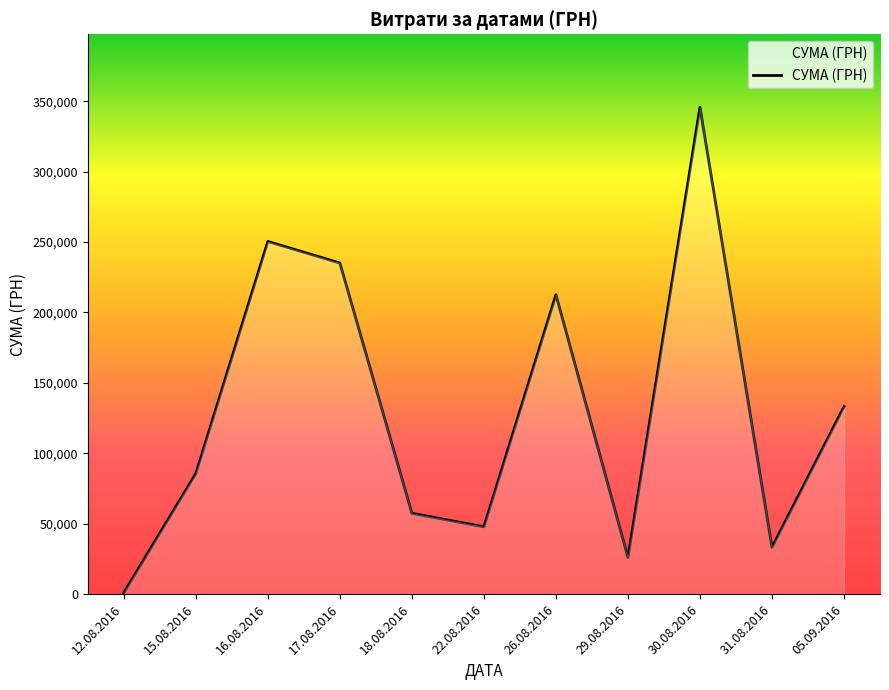

What is the greatest value displayed?

345687.3